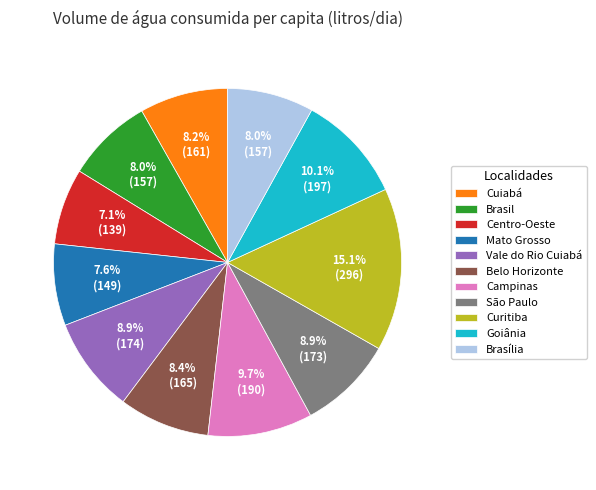

What portion of the pie excludes Goiânia?

89.9%